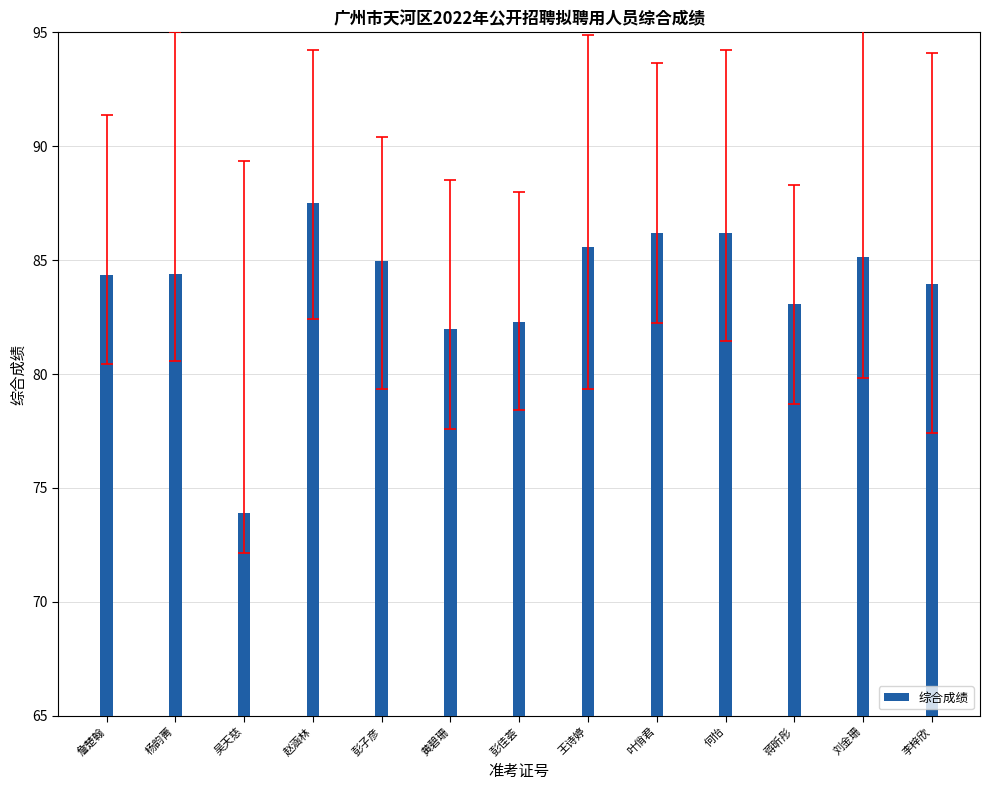

What is the difference between the maximum and minimum values?

13.6